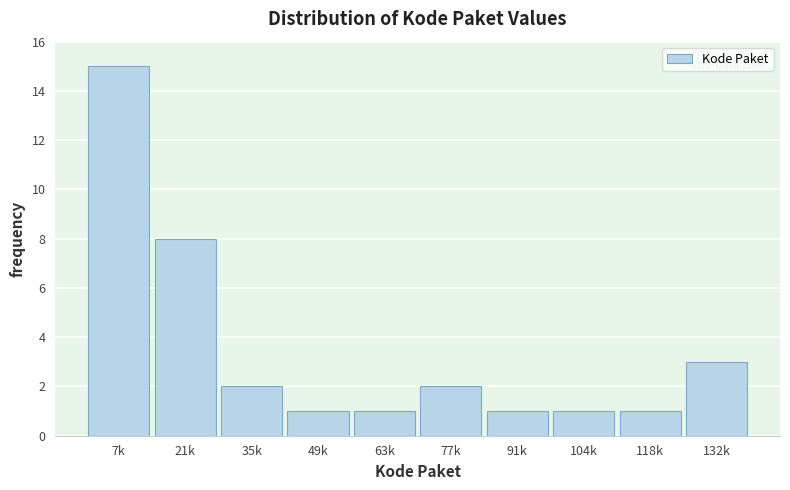

Reading left to right, what are all the values shown in this chart?

7k=15	21k=8	35k=2	49k=1	63k=1	77k=2	91k=1	104k=1	118k=1	132k=3